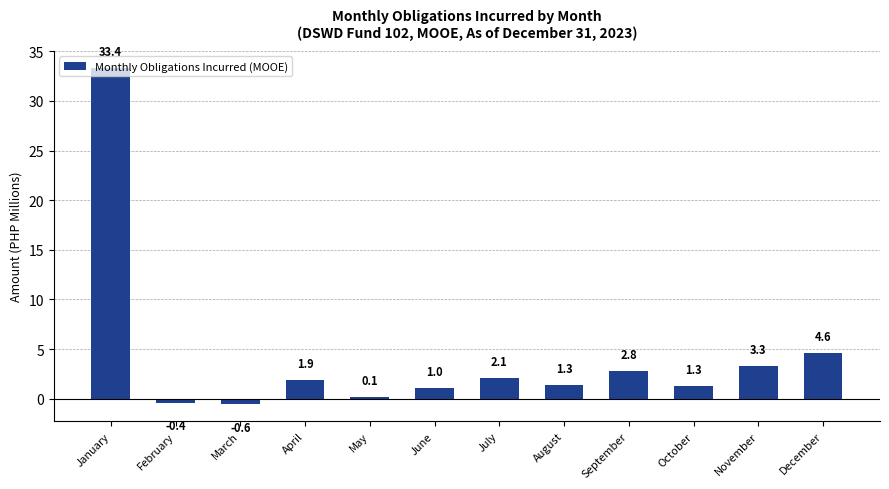

Reading left to right, transcribe all the data shown in this chart.

January=33.4	February=-0.4	March=-0.6	April=1.9	May=0.1	June=1.0	July=2.1	August=1.3	September=2.8	October=1.3	November=3.3	December=4.6